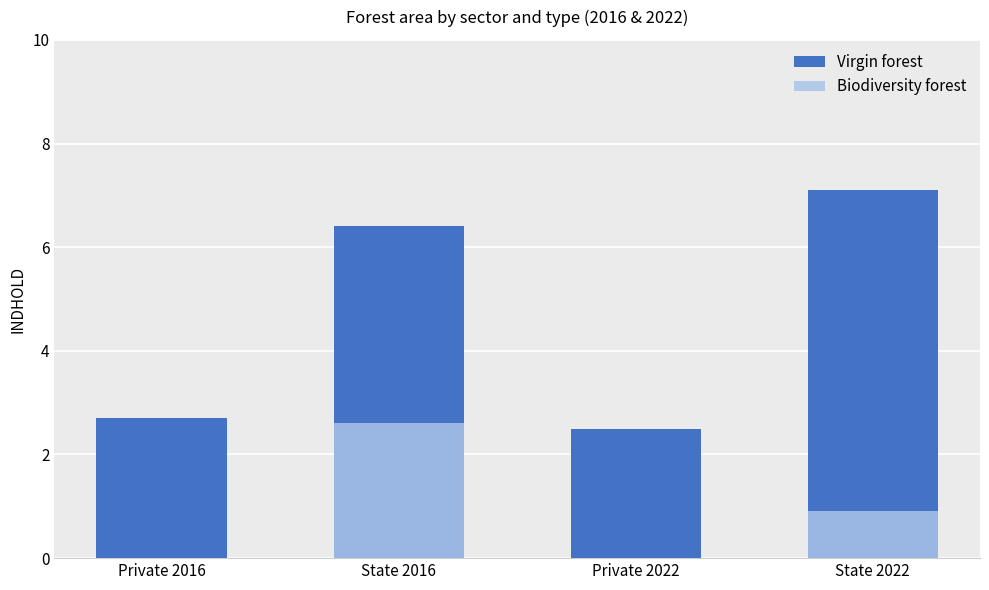

Does the chart contain any negative values?

No